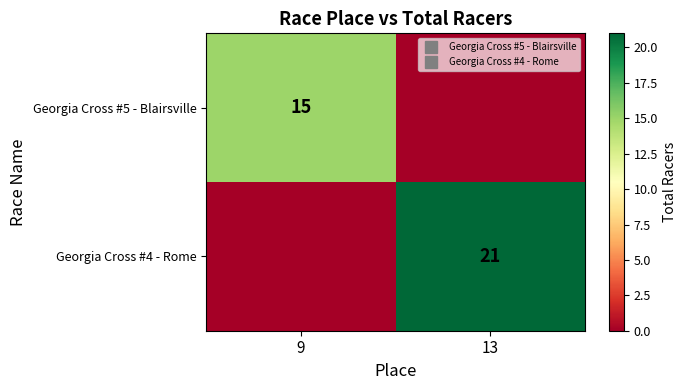

How many data points does each series have?

2